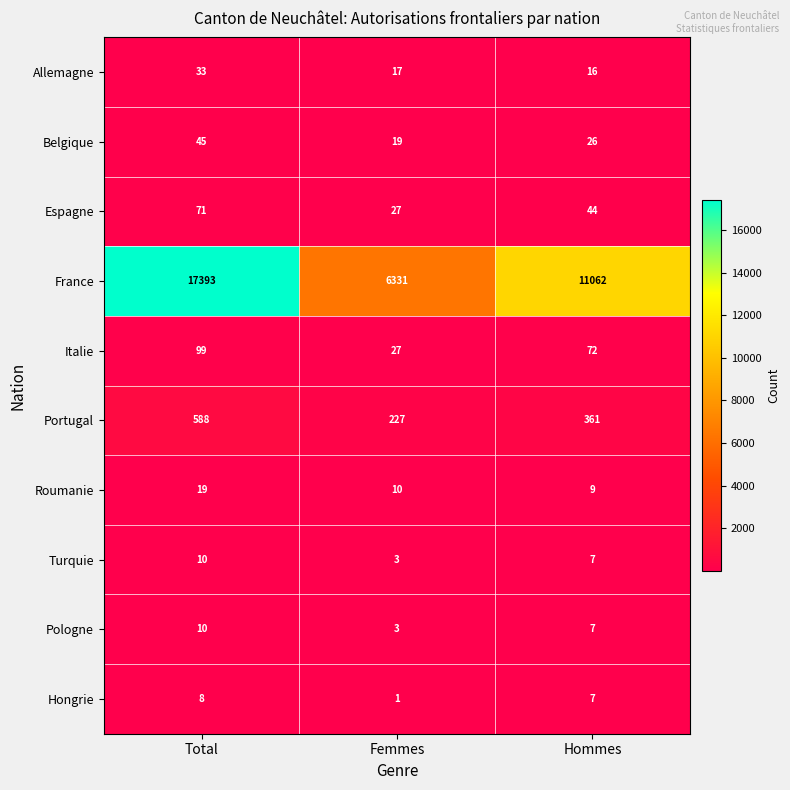

Is it true that Belgique equals 13 at Femmes?

False